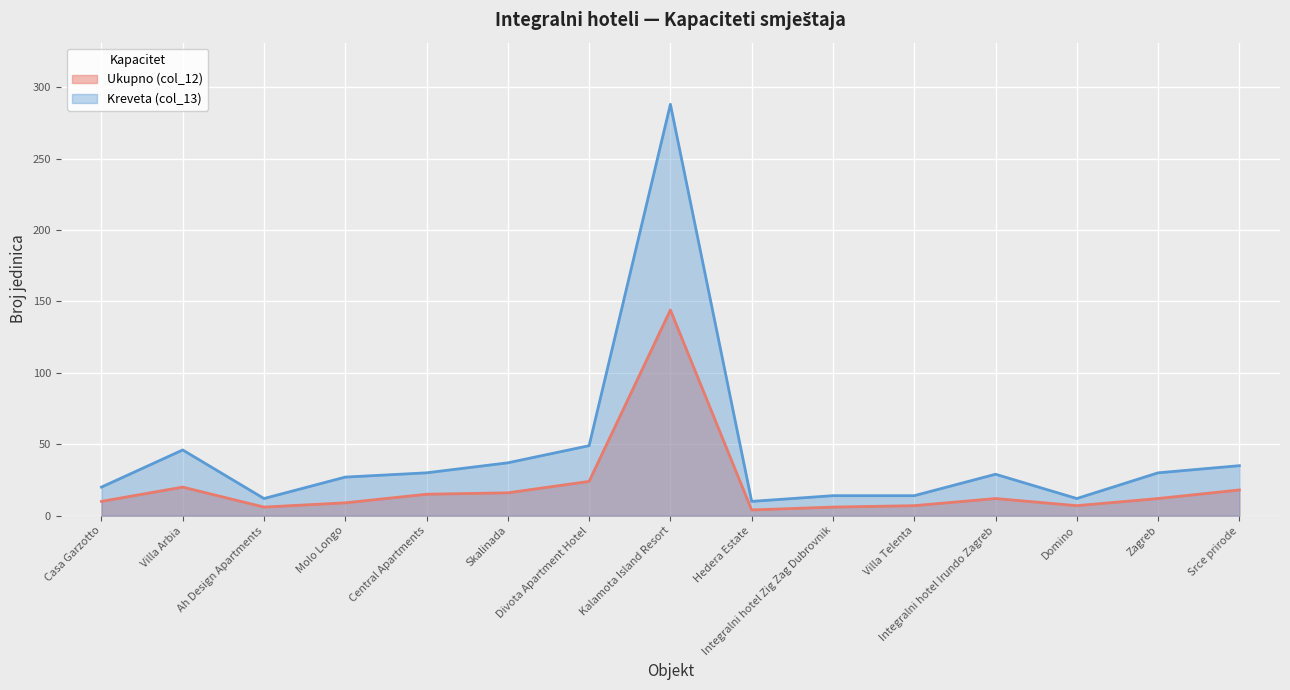

True or false: Kreveta (col_13) has more than 1 interior local peaks.

True